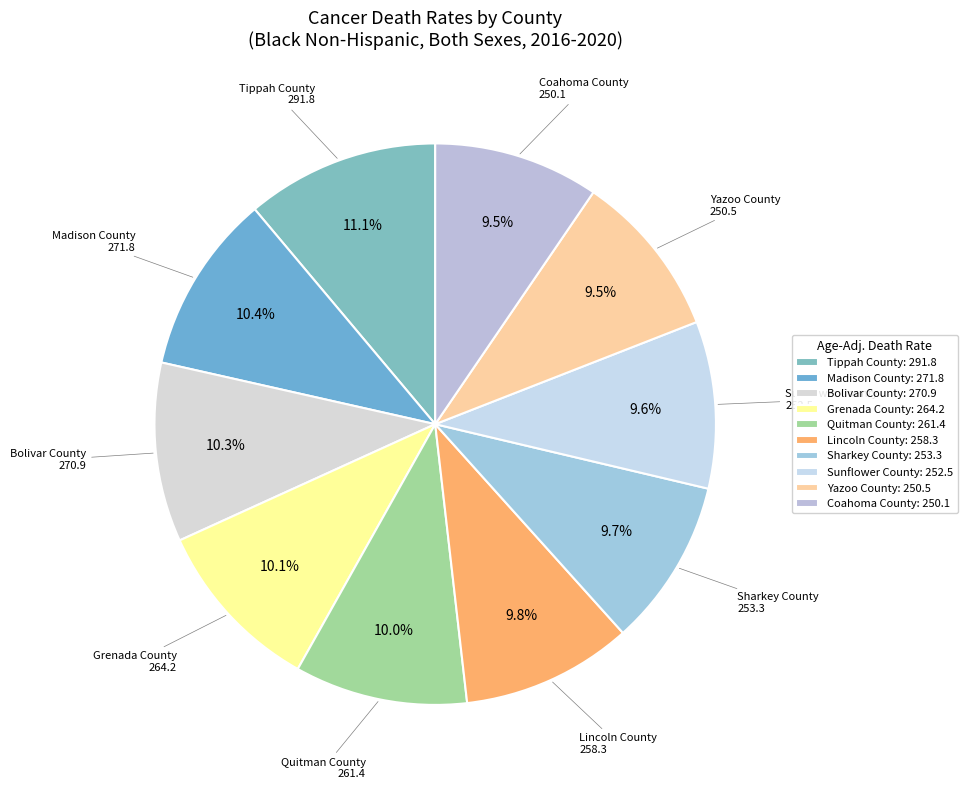

Is it true that Grenada County is 10% of the pie?

True